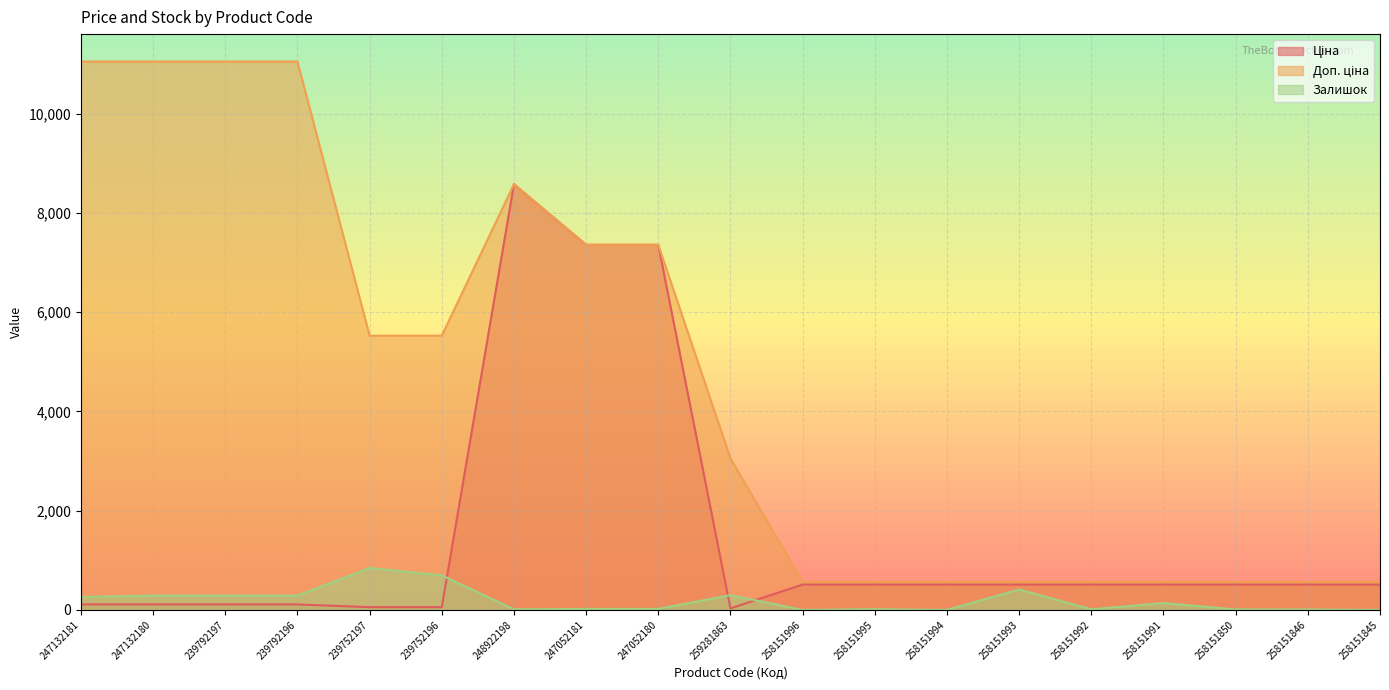

What is the label of the 9th point from the right?

258151996